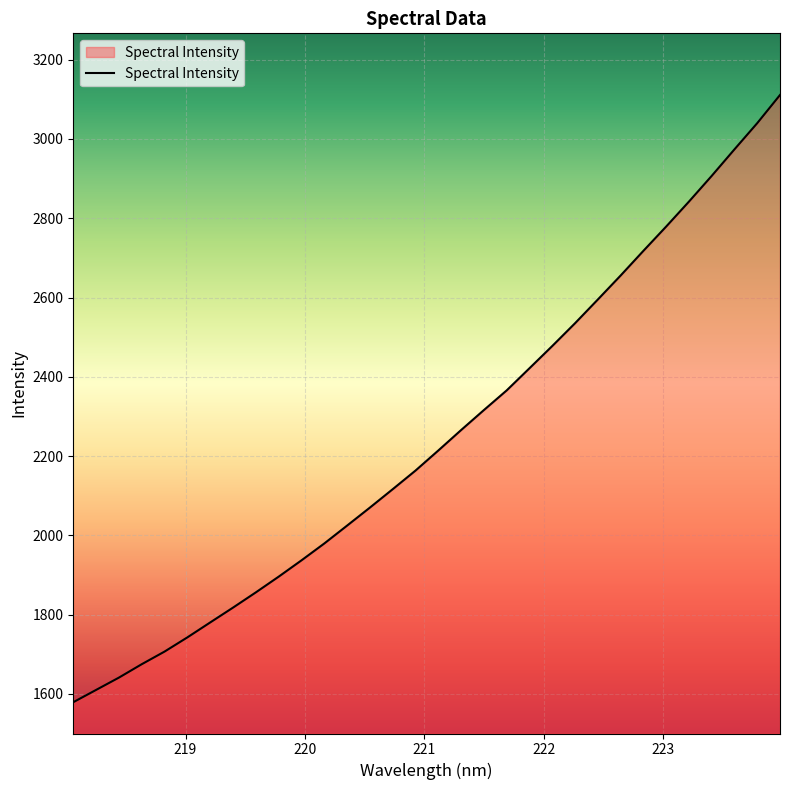

What is the difference between the maximum and minimum values?

1531.9